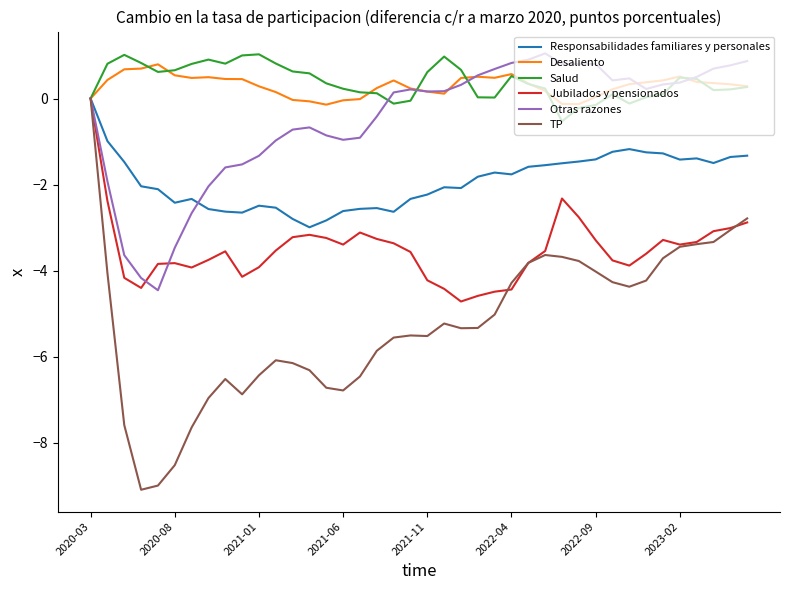

Which series has the largest range (max minus min)?

TP